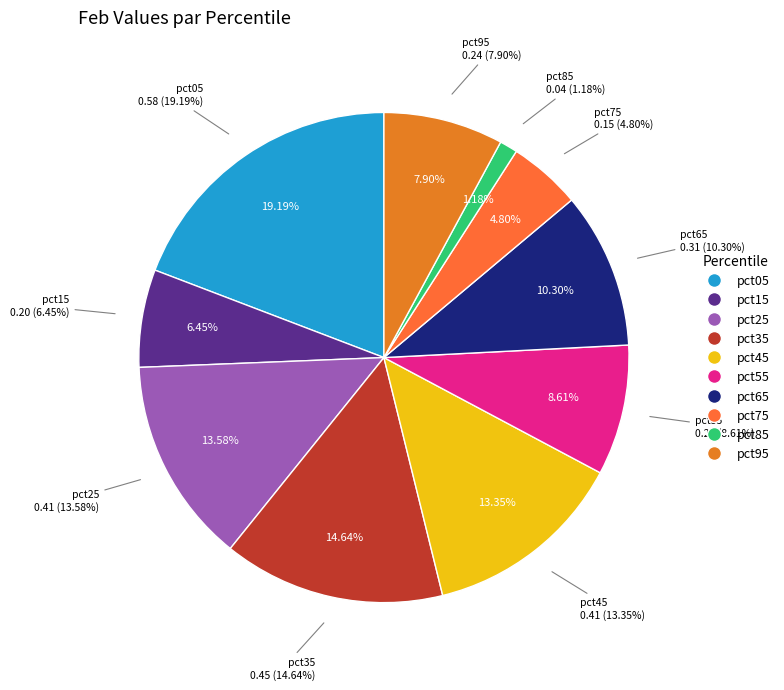

How many slices are in this pie chart?

10